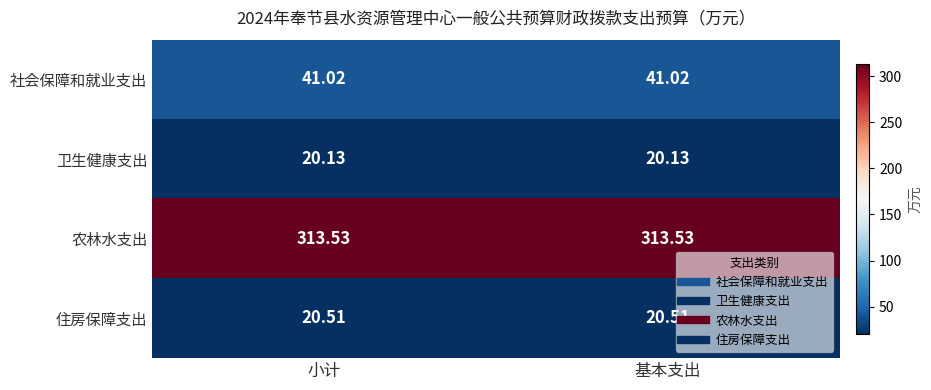

Is the value of 住房保障支出 at 基本支出 greater than the value of 农林水支出 at 基本支出?

No